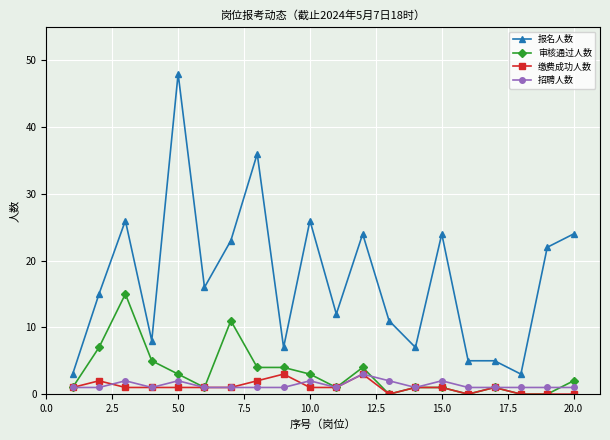

What are all the series names shown in the legend?

报名人数, 审核通过人数, 缴费成功人数, 招聘人数